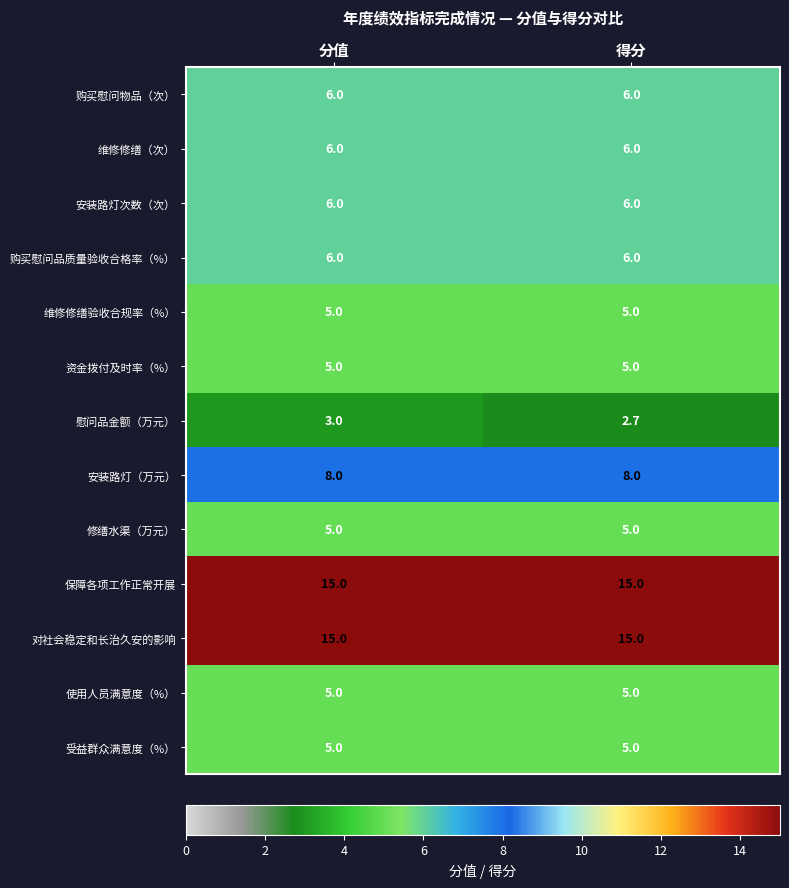

At which category is the sum across all series the highest?

分值